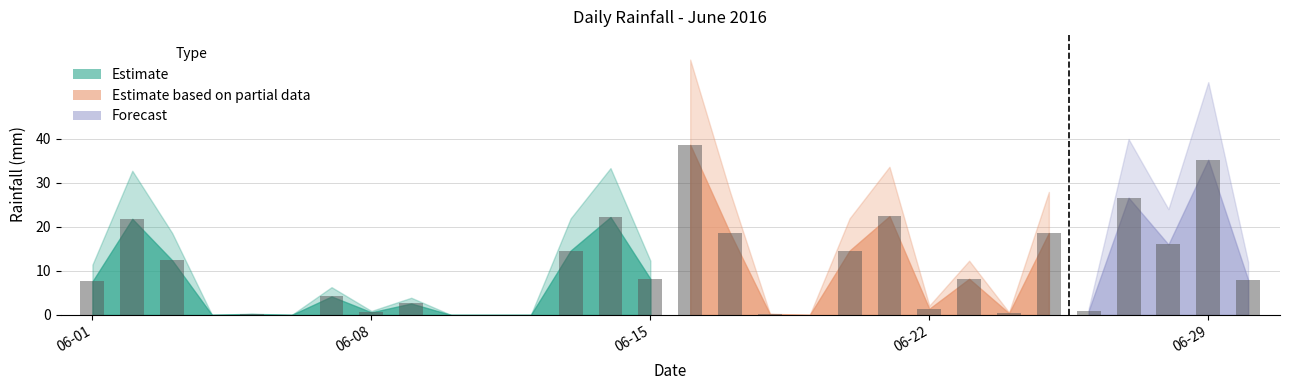

What is the maximum value shown in the chart?

38.6